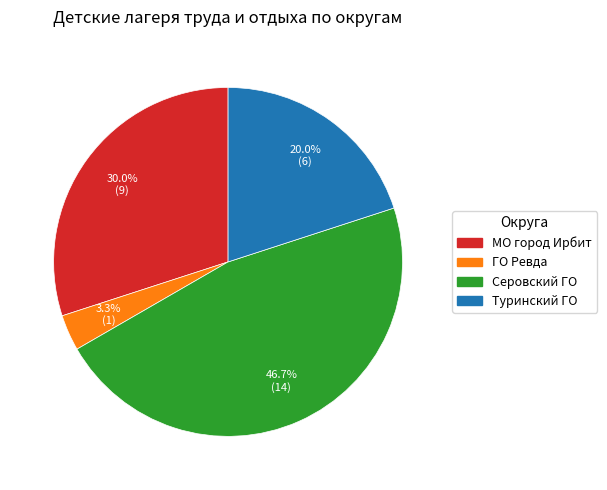

Which category has the smallest portion of the pie?

ГО Ревда